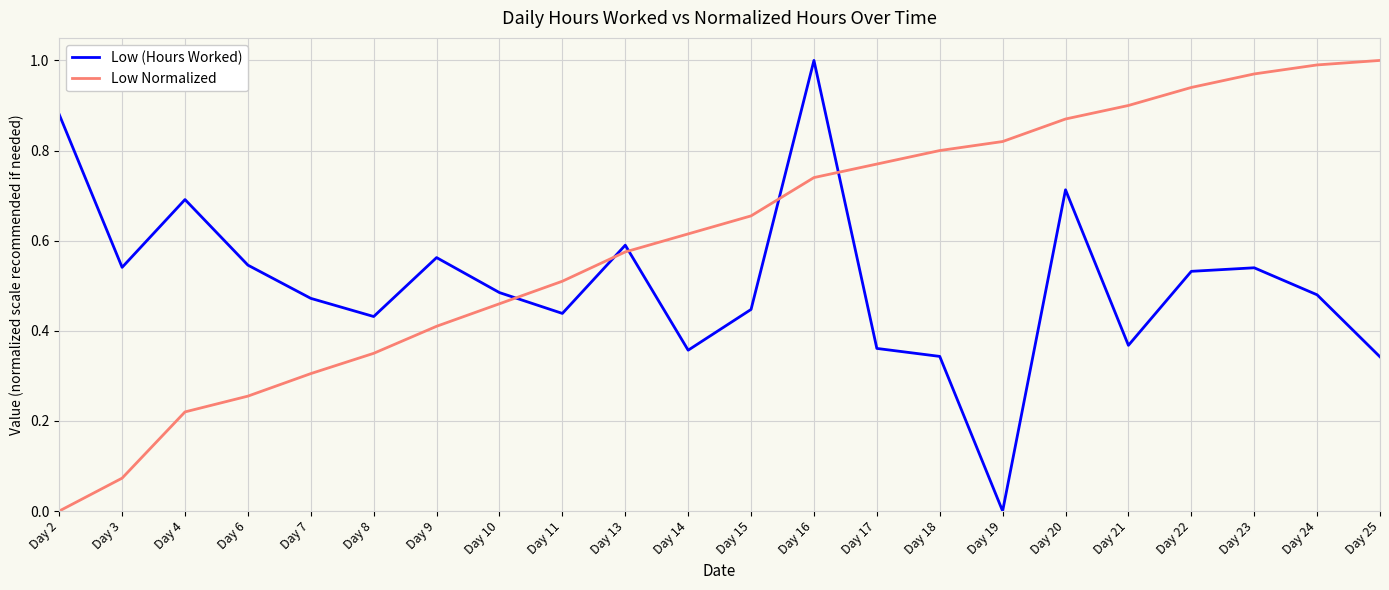

True or false: Low (Hours Worked) and Low Normalized cross at least once.

True